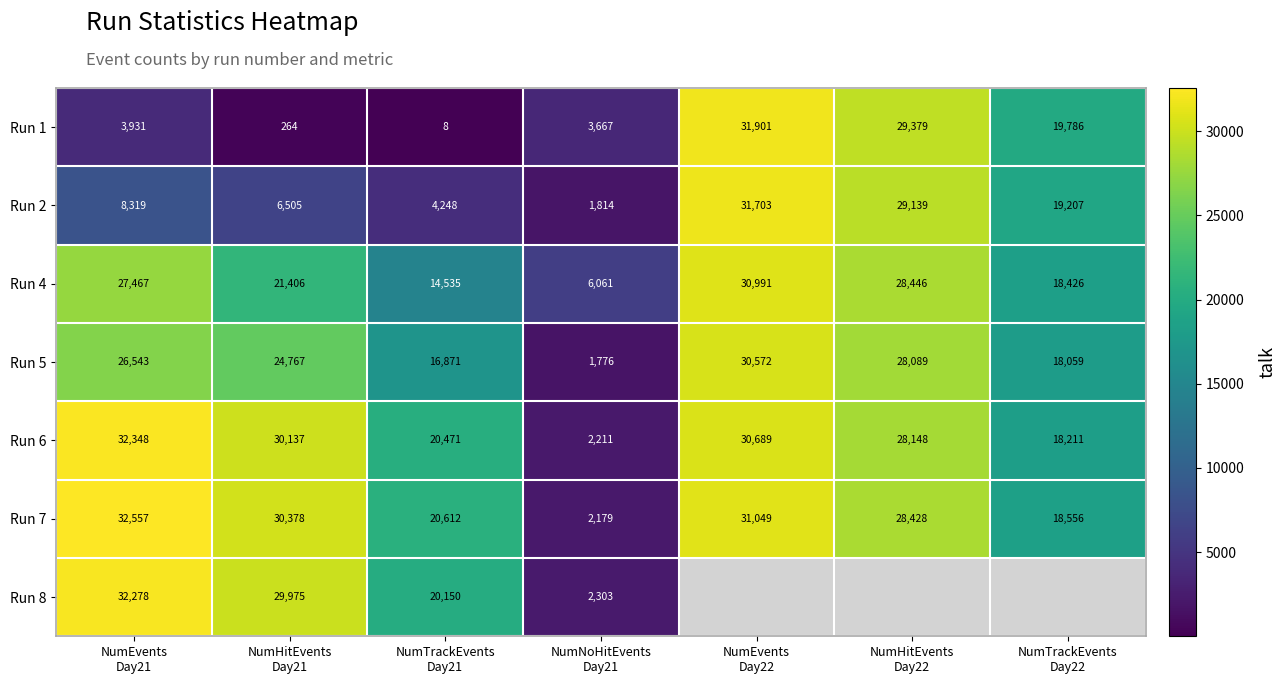

Which has a higher value, NumNoHitEvents
Day21 or NumEvents
Day22?

NumEvents
Day22